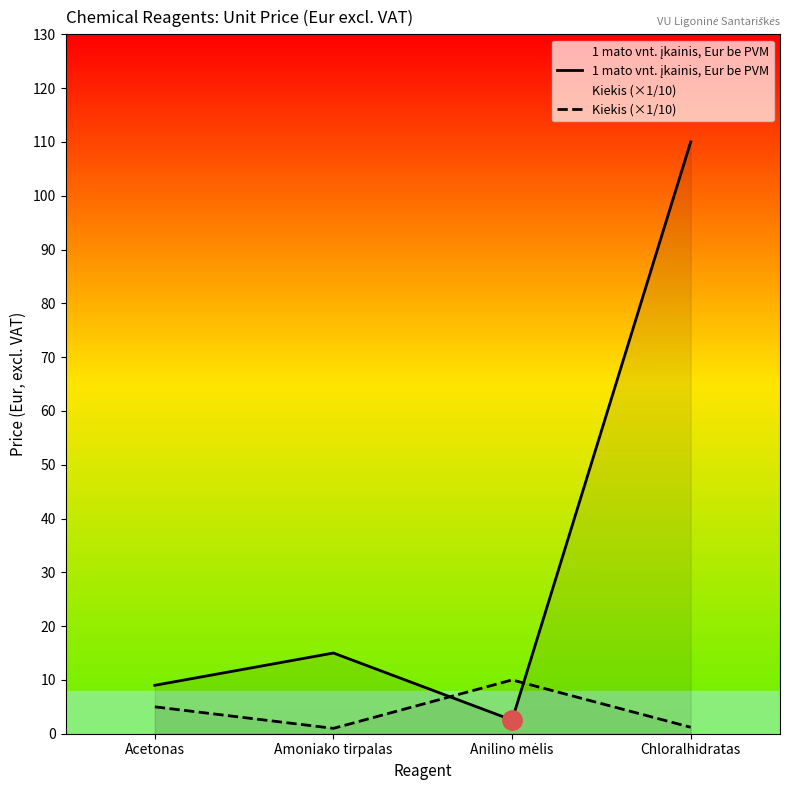

At which label does Kiekis (×1/10) reach its peak?

Anilino mėlis